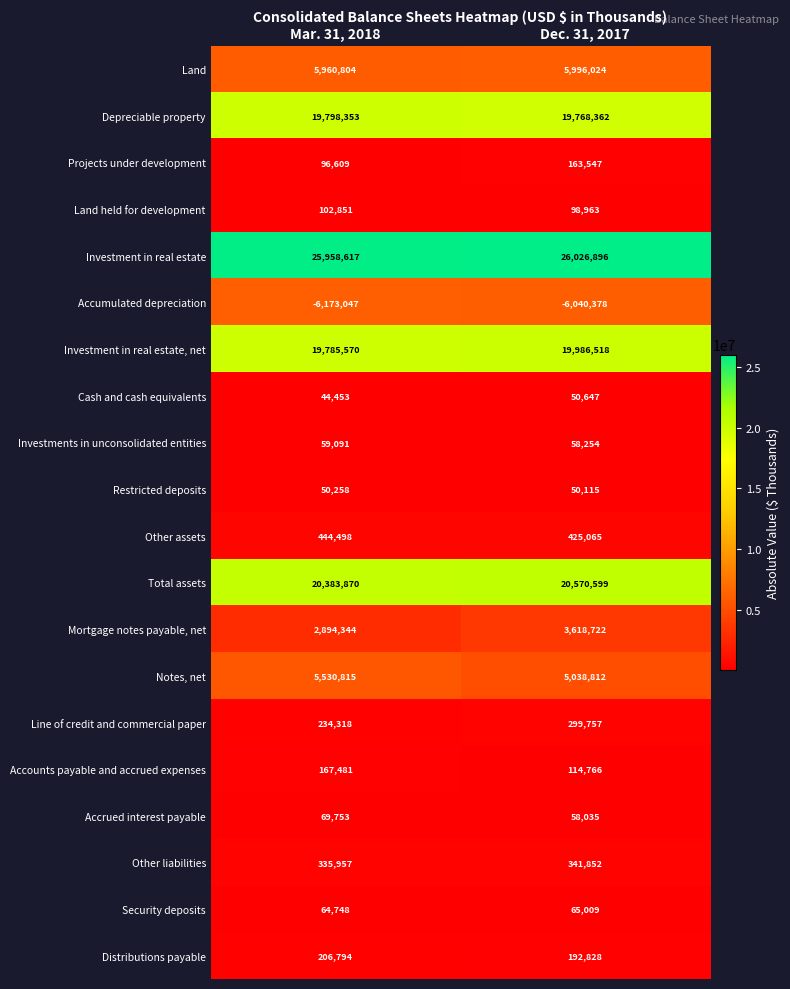

What is the lowest value of the Mortgage notes payable, net series?

2894344